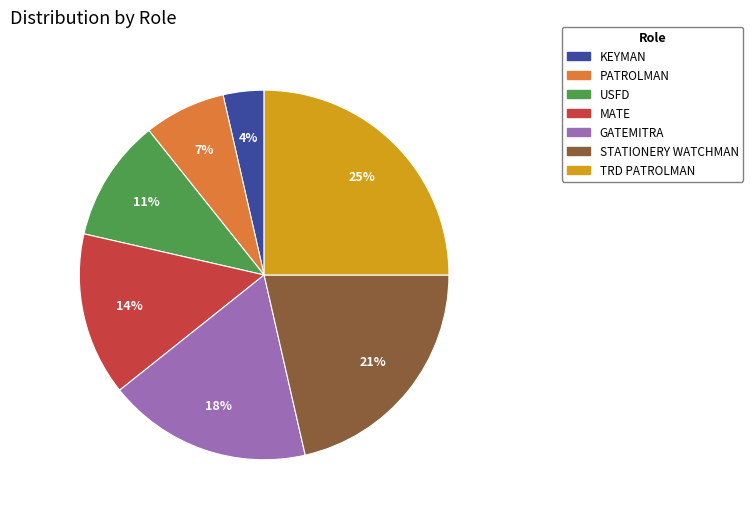

Is there a majority slice in this chart?

No